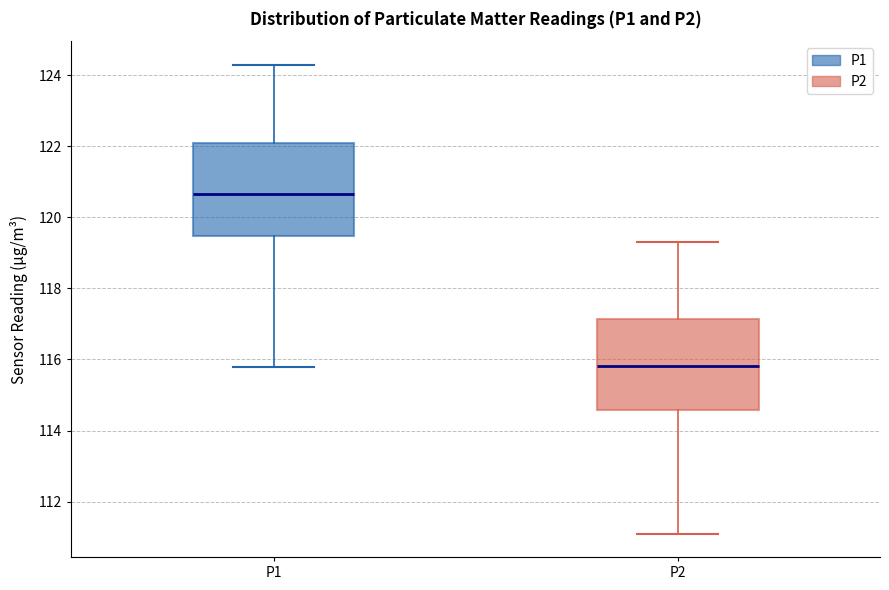

Which box's median line is the lowest?

P2